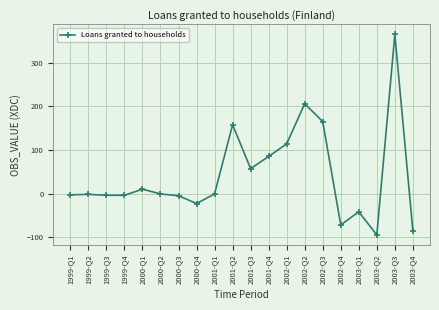

What is the smallest value displayed?

-95